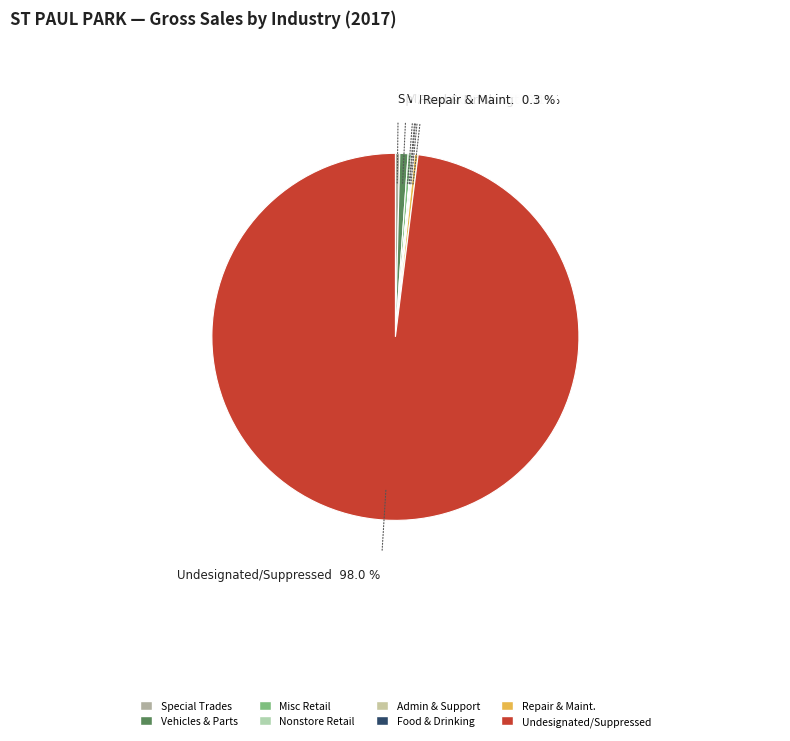

Is there a majority slice in this chart?

Yes